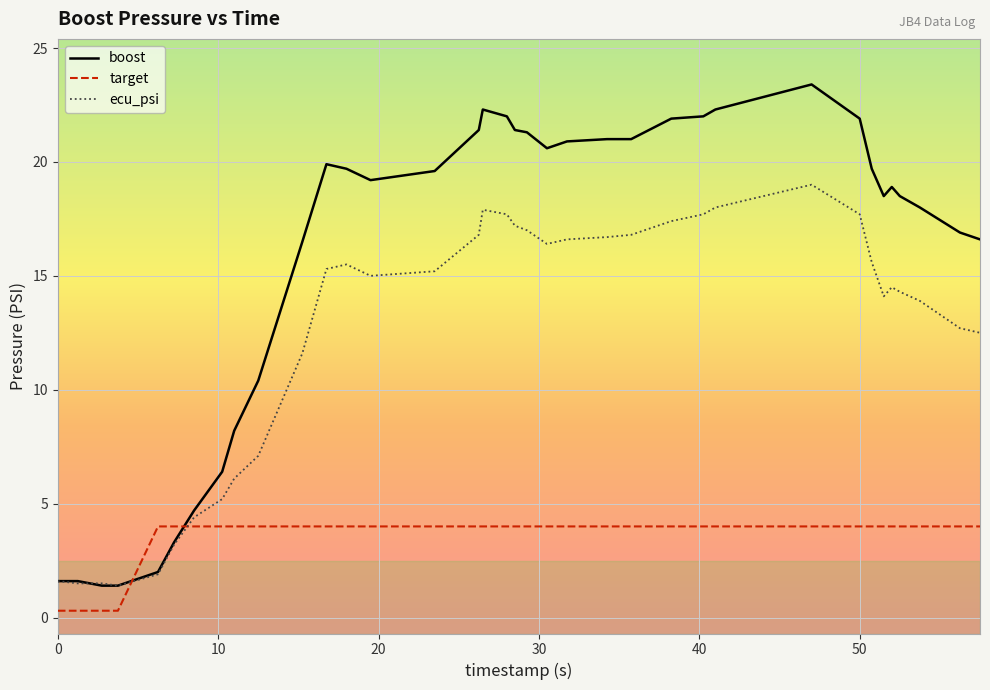

List the series in order of their overall mean, lowest first.

target, ecu_psi, boost